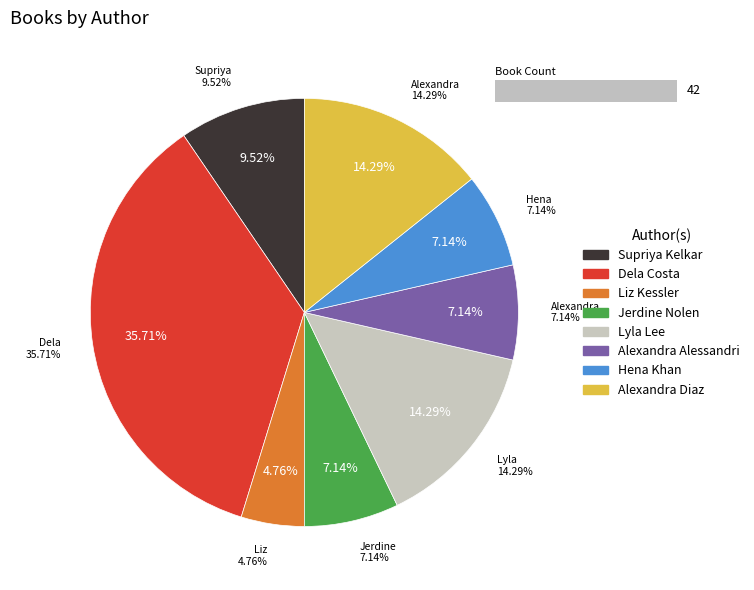

Approximately how many times larger is the value at Lyla Lee compared to Hena Khan?

2.0